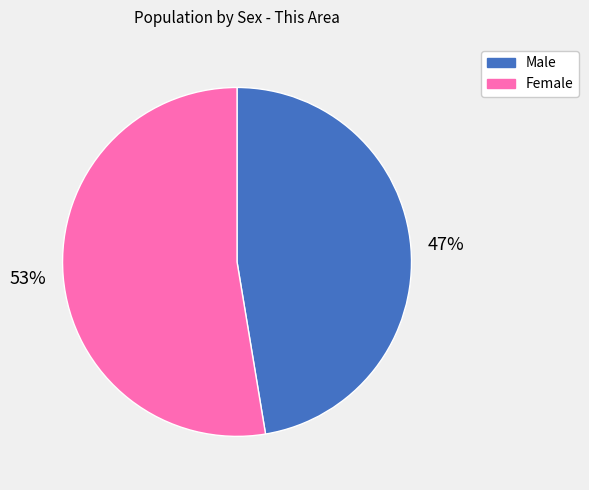

True or false: Female accounts for 53% of the total.

True